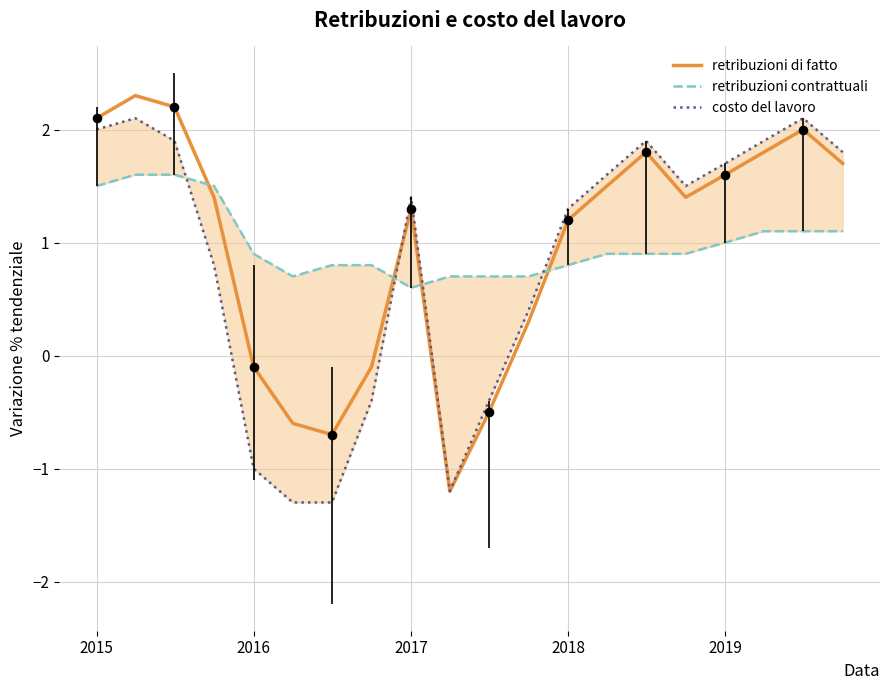

What is the minimum value for retribuzioni di fatto?

-1.2